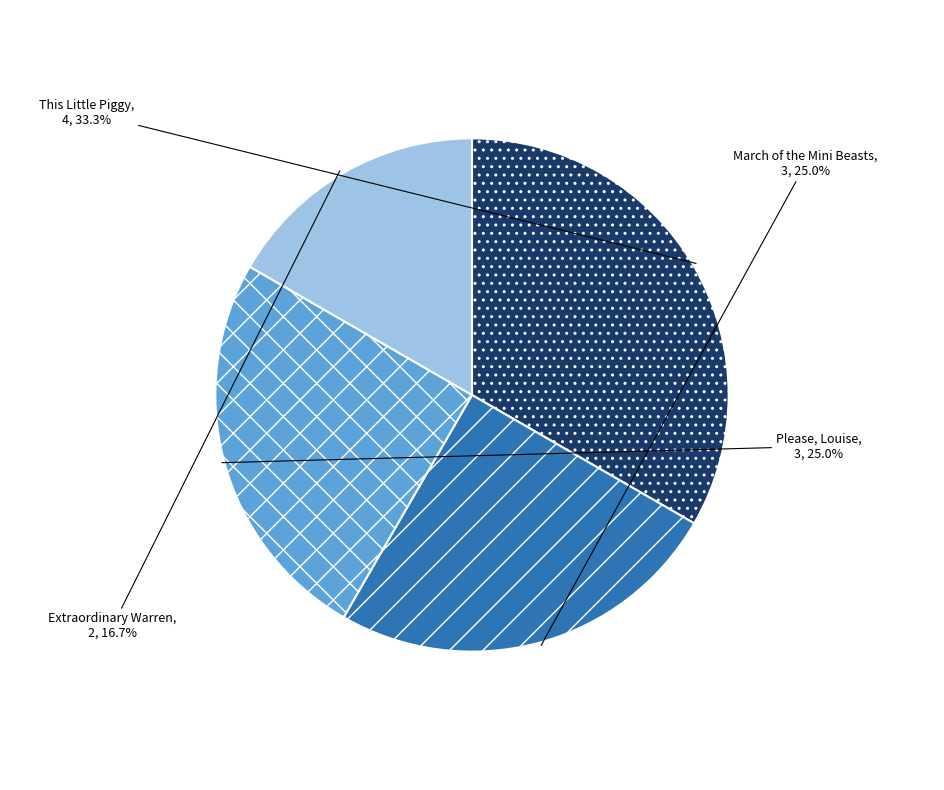

Does any single category account for the majority?

No